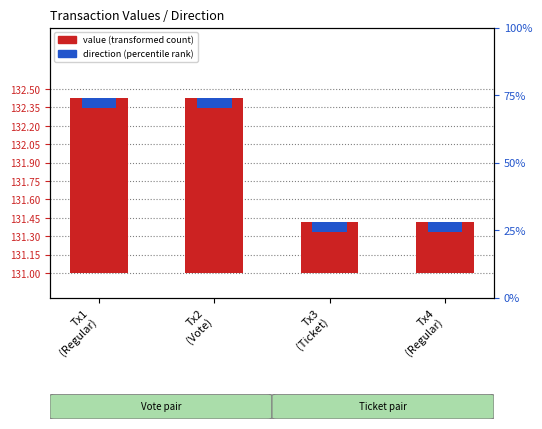

The value of direction (percentile rank) at Tx3
(Ticket) is 0.1. True or false?

False